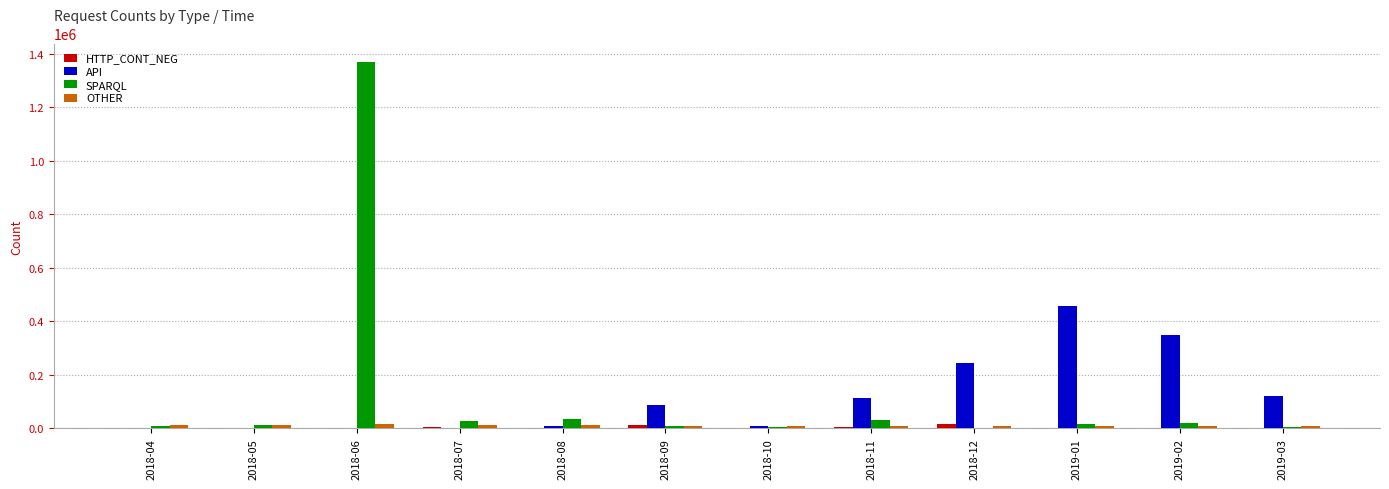

At which label is API closest to 228413?

2018-12